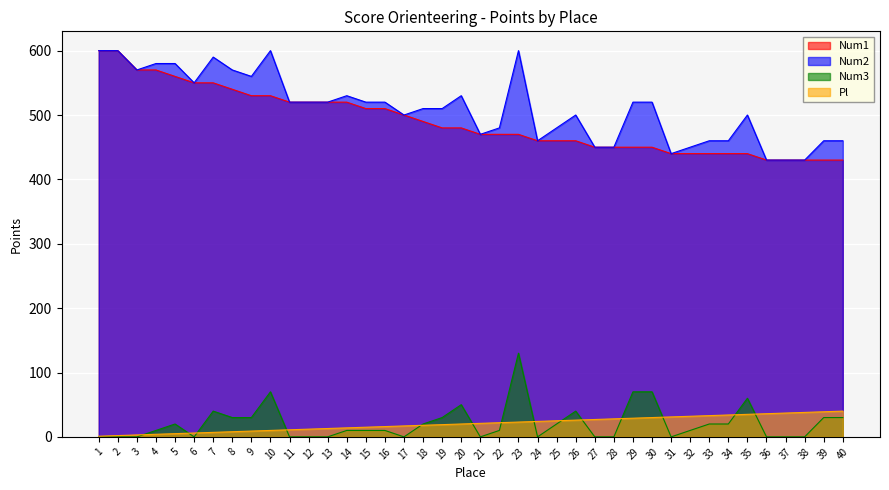

What is the spread (max minus min) of values at 14?

520